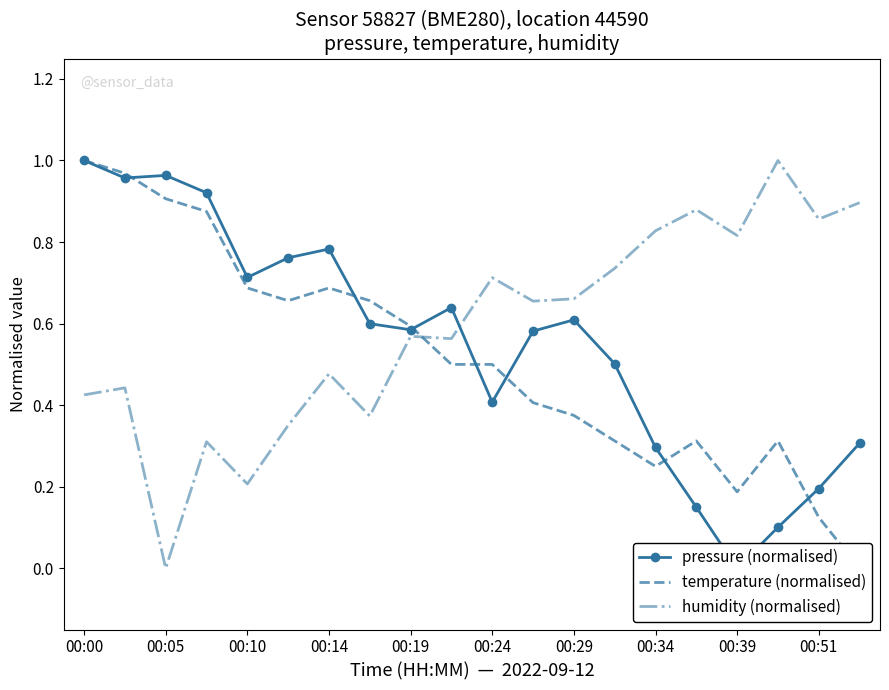

True or false: pressure (normalised) has more than 2 points higher than both neighbors.

True